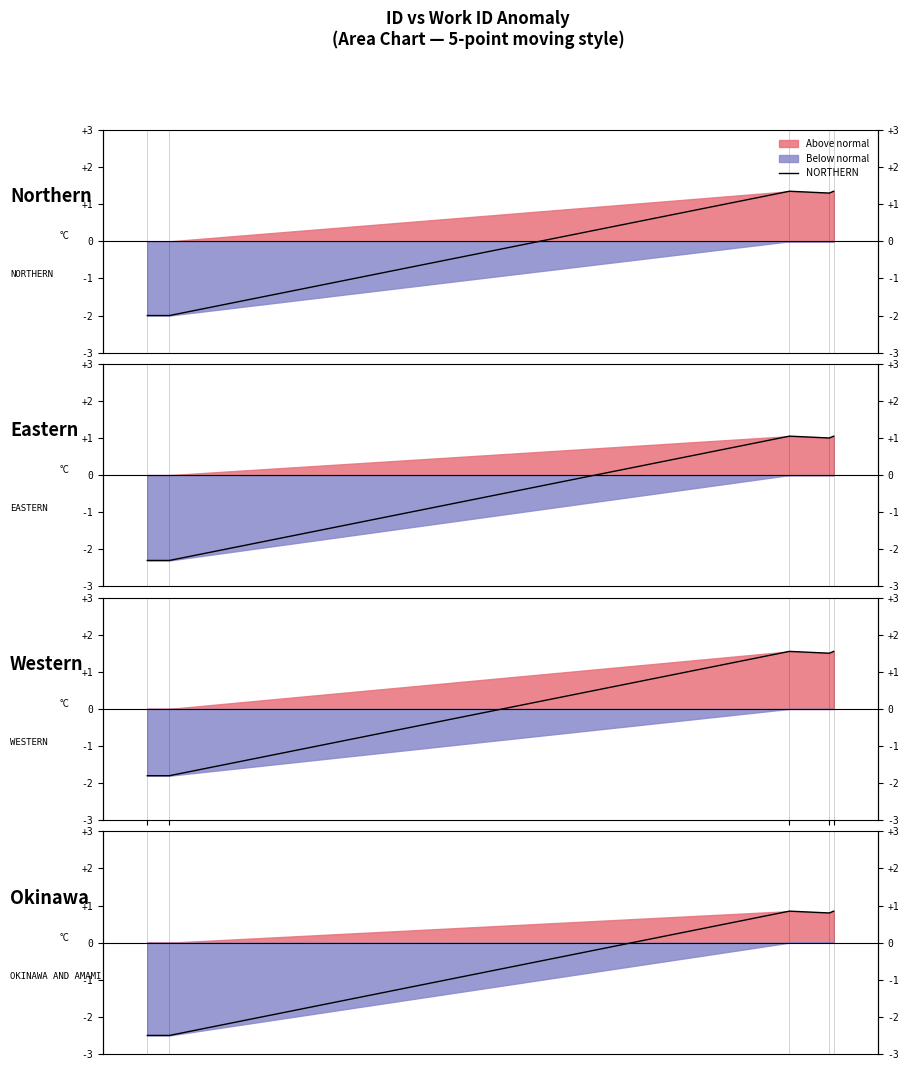

What is the lowest value of the EASTERN series?

-2.3